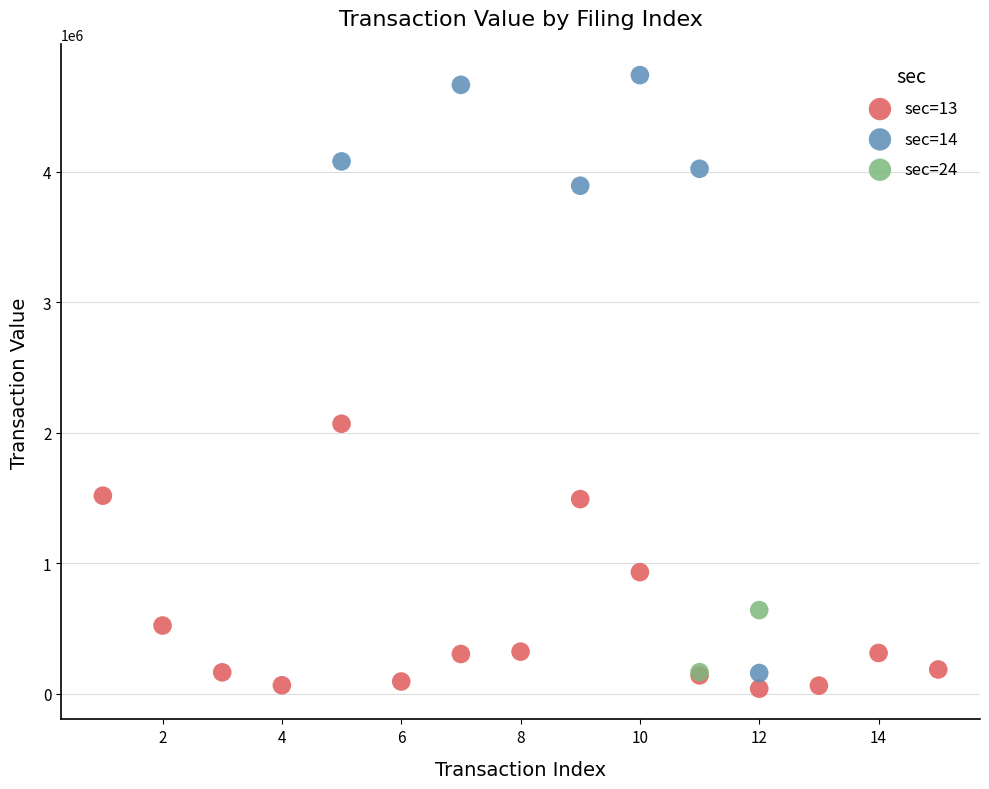

Which series contains the highest Y value?

sec=14